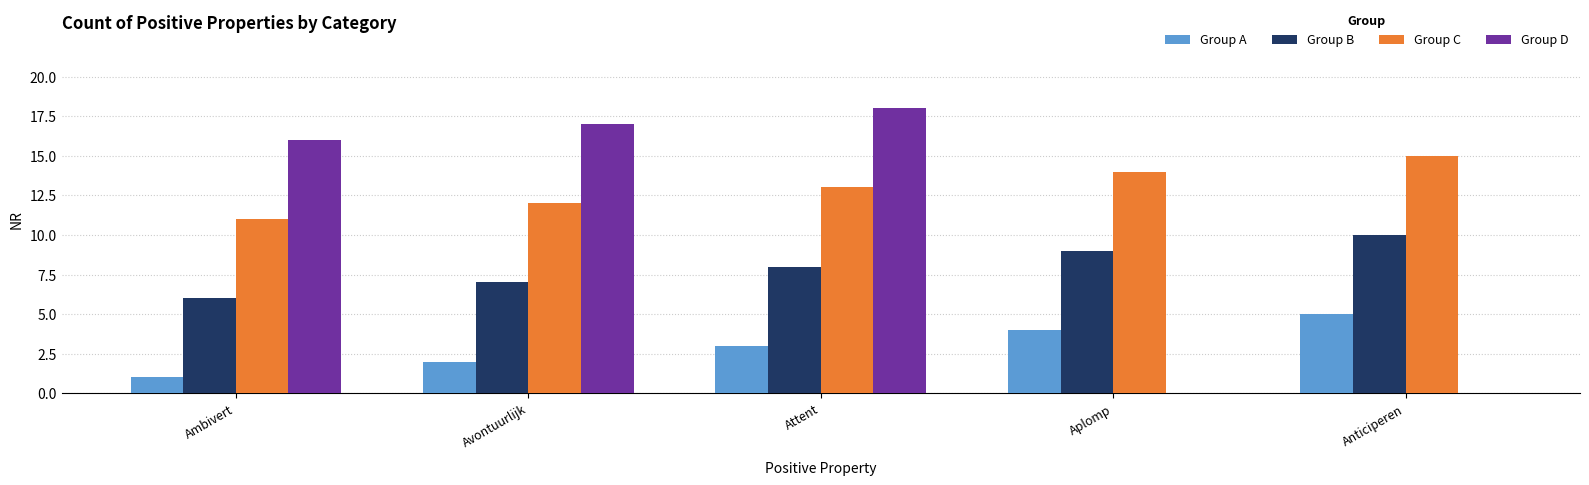

The value of Group D at Anticiperen is 0. True or false?

True